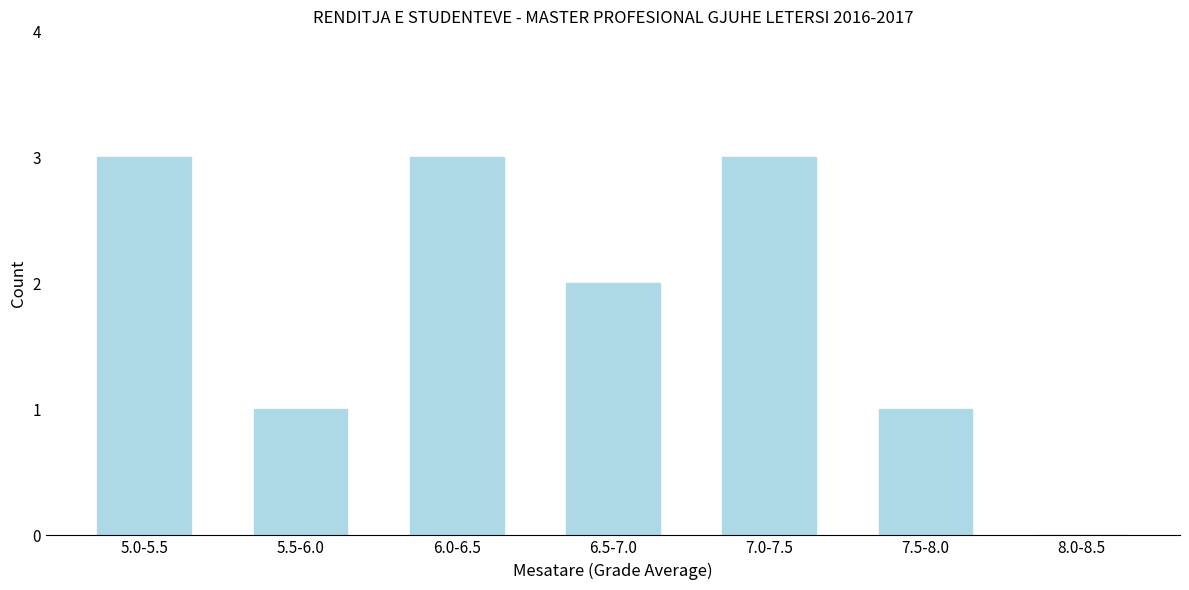

Reading left to right, list all the values displayed in this chart.

5.0-5.5=3	5.5-6.0=1	6.0-6.5=3	6.5-7.0=2	7.0-7.5=3	7.5-8.0=1	8.0-8.5=0